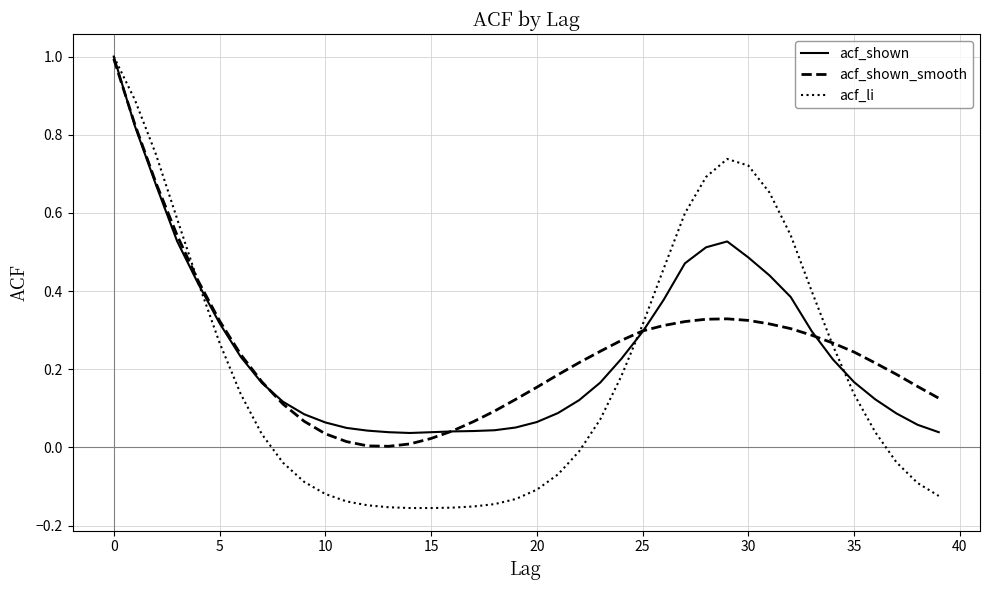

Which series has the widest spread of values?

acf_li